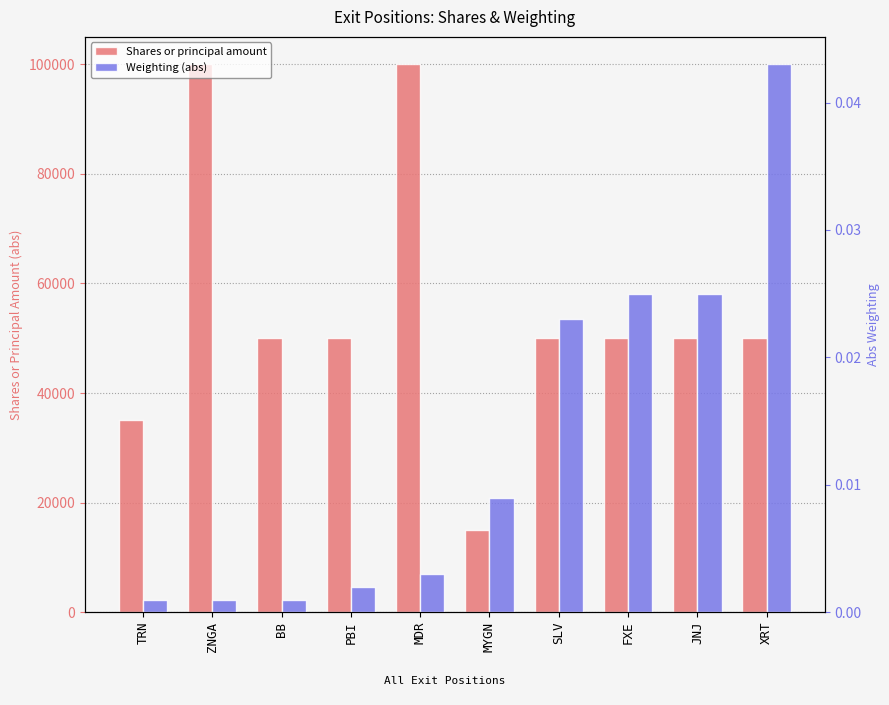

What is the lowest value of the Shares or principal amount series?

15000.0